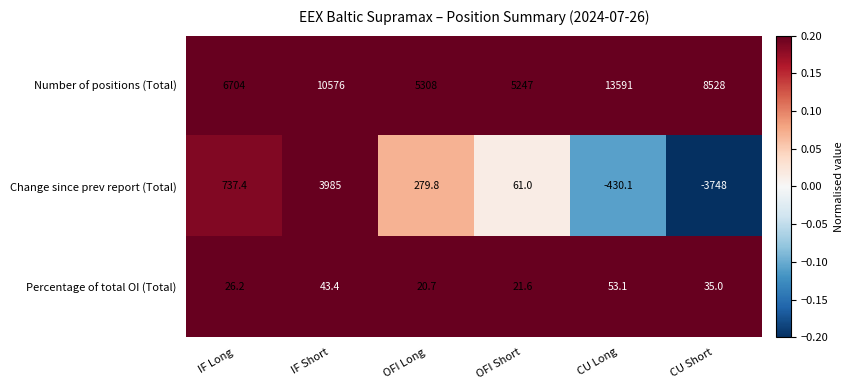

Reading right to left, list all the values displayed in this chart.

Number of positions (Total): 8528.0	13591.0	5247.0	5308.0	10576.0	6704.0
Change since prev report (Total): -3748.0	-430.1	61.0	279.8	3985.0	737.4
Percentage of total OI (Total): 35.0	53.1	21.6	20.7	43.4	26.2